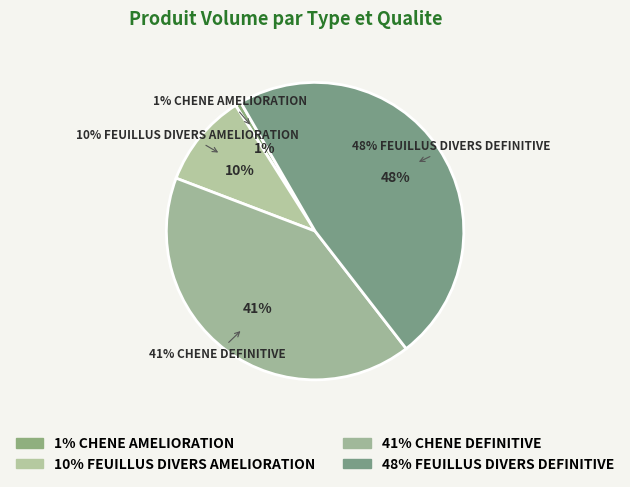

Is the sum of 29 and 16 greater than half?

No